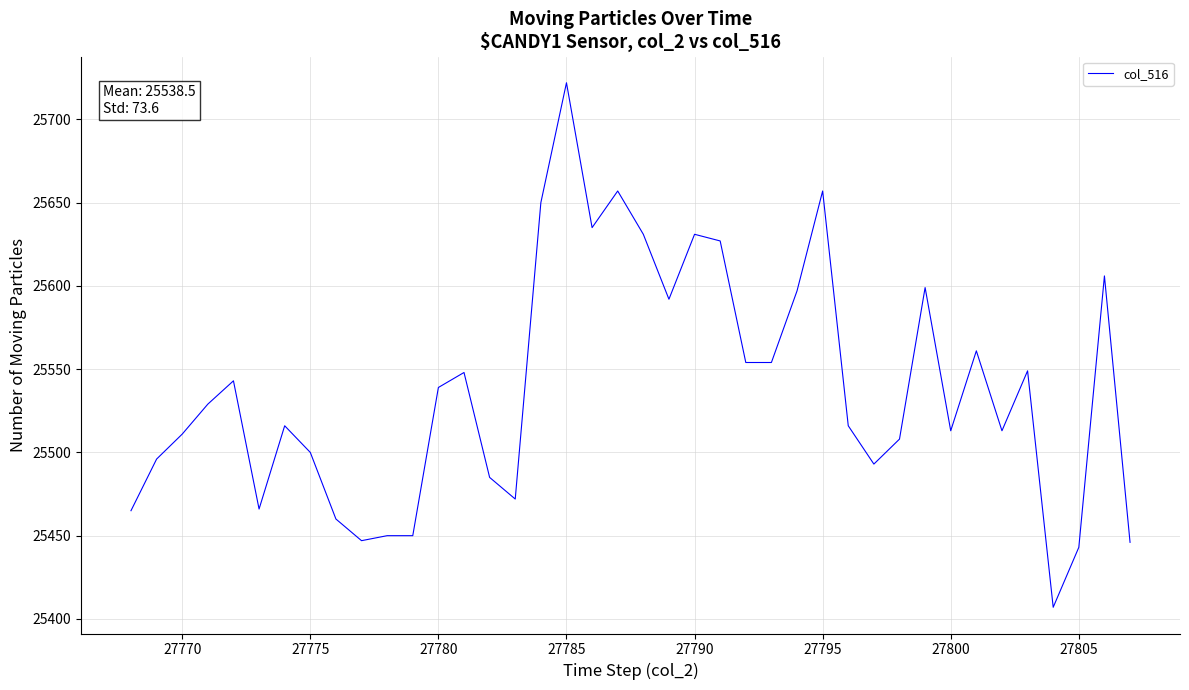

Does the chart have visible grid lines?

Yes